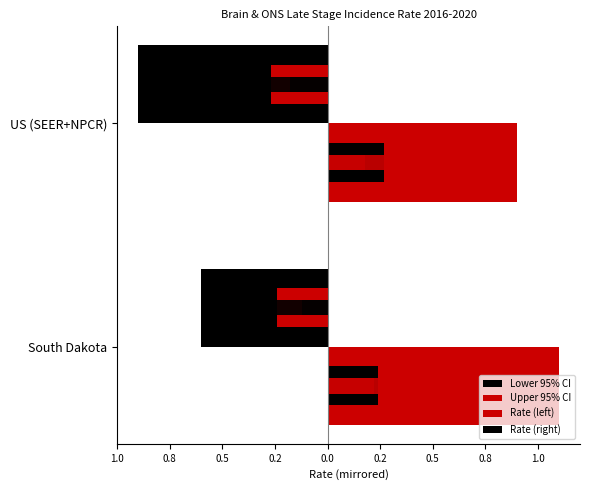

Which series has the widest spread of values?

Lower 95% CI